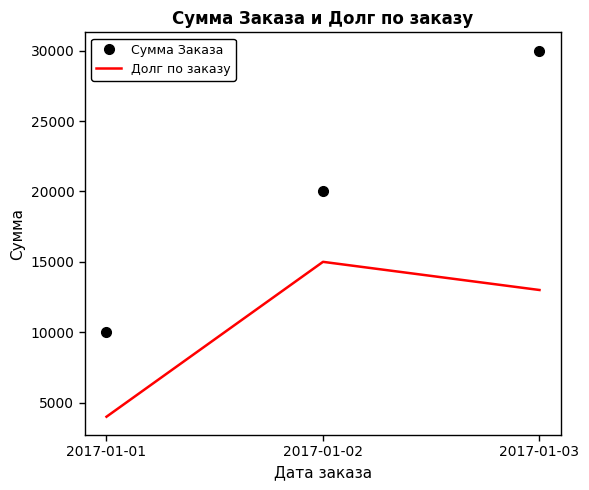

Is it true that Долг по заказу equals 26452 at 2017-01-02?

False